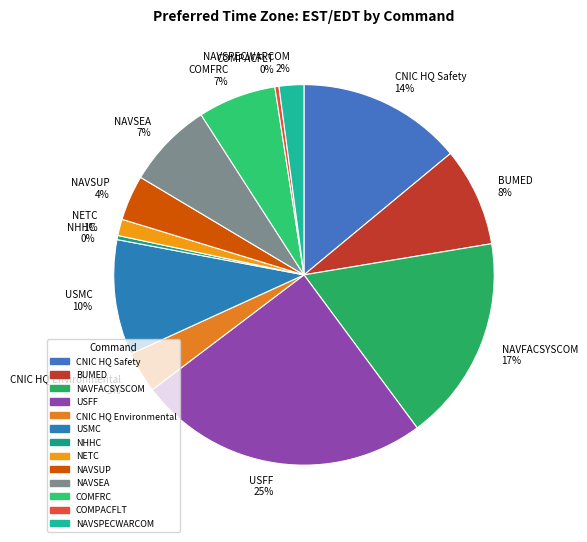

Is the sum of CNIC HQ Environmental 3% and COMFRC 7% greater than half?

No